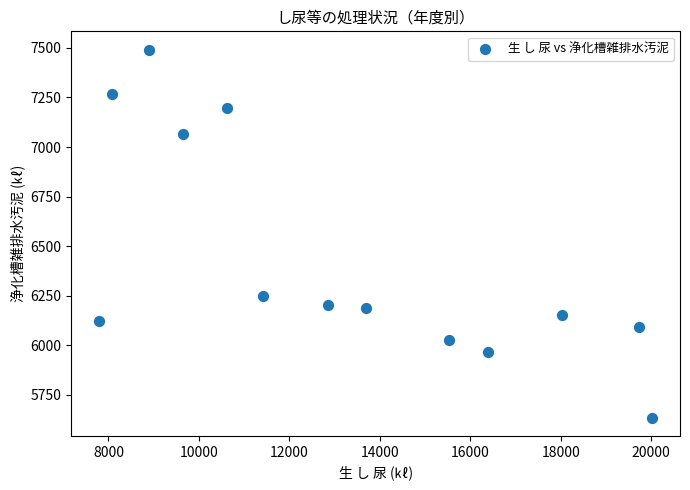

What is the range of X values (max minus min)?

12237.4